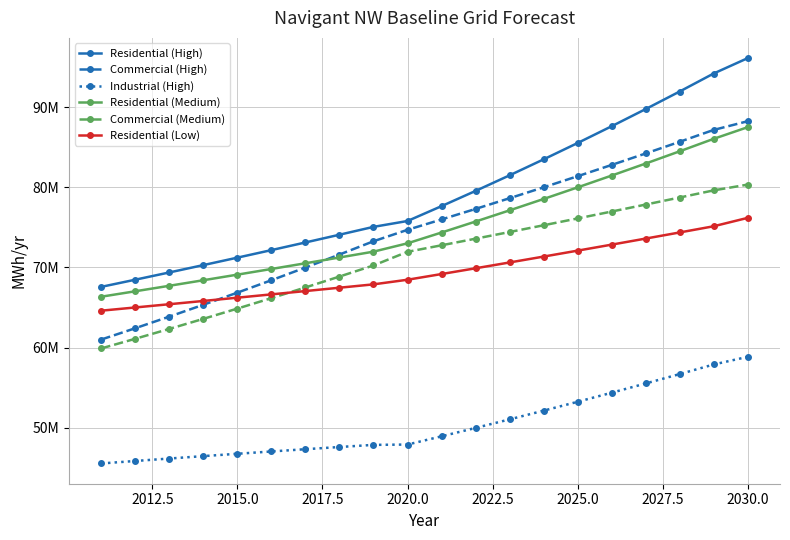

Reading left to right, extract all data points from this chart.

Residential (High): 67589620.9	68481491.5	69385130.6	70300693.6	71228337.8	72168222.6	73120509.5	74085362.2	75062946.5	75795311.9	77646291.9	79542474.4	81484963.0	83474888.8	85513410.1	87601713.6	89741015.1	91932560.0	94177624.2	96091085.2
Commercial (High): 61025192.0	62436143.4	63879717.1	65356667.4	66867766.0	68413802.4	69995584.3	71613938.4	73269710.1	74694984.0	75985518.7	77298350.5	78633864.6	79992452.9	81374514.1	82780453.6	84210684.2	85665625.4	87145704.2	88230224.4
Industrial (High): 45576604.5	45886653.8	46191505.3	46490837.3	46784317.5	47071602.7	47352338.2	47626157.9	47892683.8	47932464.2	48957827.3	50003195.5	51068917.2	52155345.7	53262839.7	54391762.7	55542483.1	56715374.8	57910816.6	58865050.5
Residential (Medium): 66361337.4	67038270.2	67722108.2	68412921.9	69110782.4	69815761.5	70527931.9	71247367.0	71974140.8	73014600.0	74358117.6	75726356.8	77119772.5	78538828.0	79983995.0	81455754.1	82954594.6	84481014.7	86035522.0	87486120.0
Commercial (Medium): 59916201.6	61120325.5	62348648.4	63601656.7	64879846.5	66183723.8	67513804.8	68870616.2	70254695.2	71954640.0	72767675.0	73589896.6	74421408.8	75262316.4	76112725.7	76972744.0	77842479.9	78722043.2	79611544.9	80329200.0
Residential (Low): 64618903.5	65020046.2	65423679.2	65829817.8	66238477.6	66649674.4	67063423.8	67479741.6	67898643.9	68473774.5	69184112.3	69901819.1	70626971.2	71359646.0	72099921.5	72847876.5	73603590.6	74367144.5	75138619.3	76184747.8